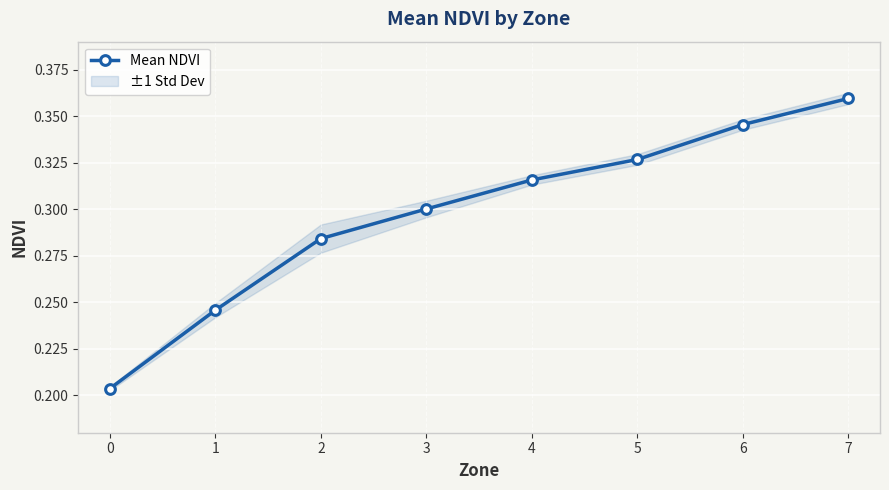

Rank the categories by value from lowest to highest.

0, 1, 2, 3, 4, 5, 6, 7